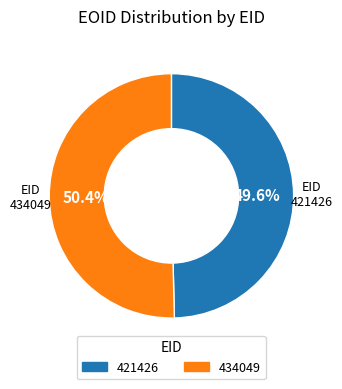

How many slices are in this pie chart?

2